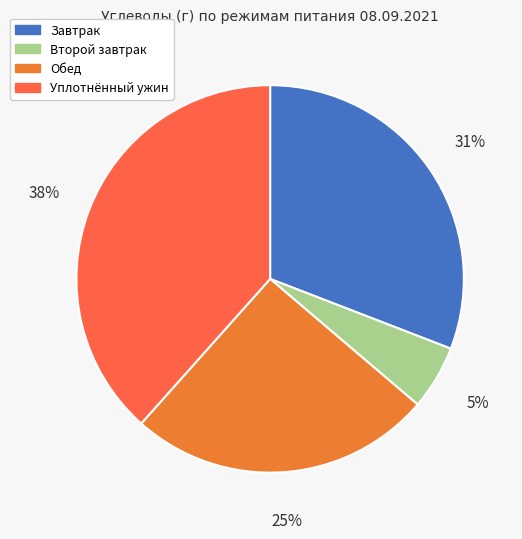

To the nearest percent, what is the difference between the Обед and Второй завтрак slice percentages?

20%